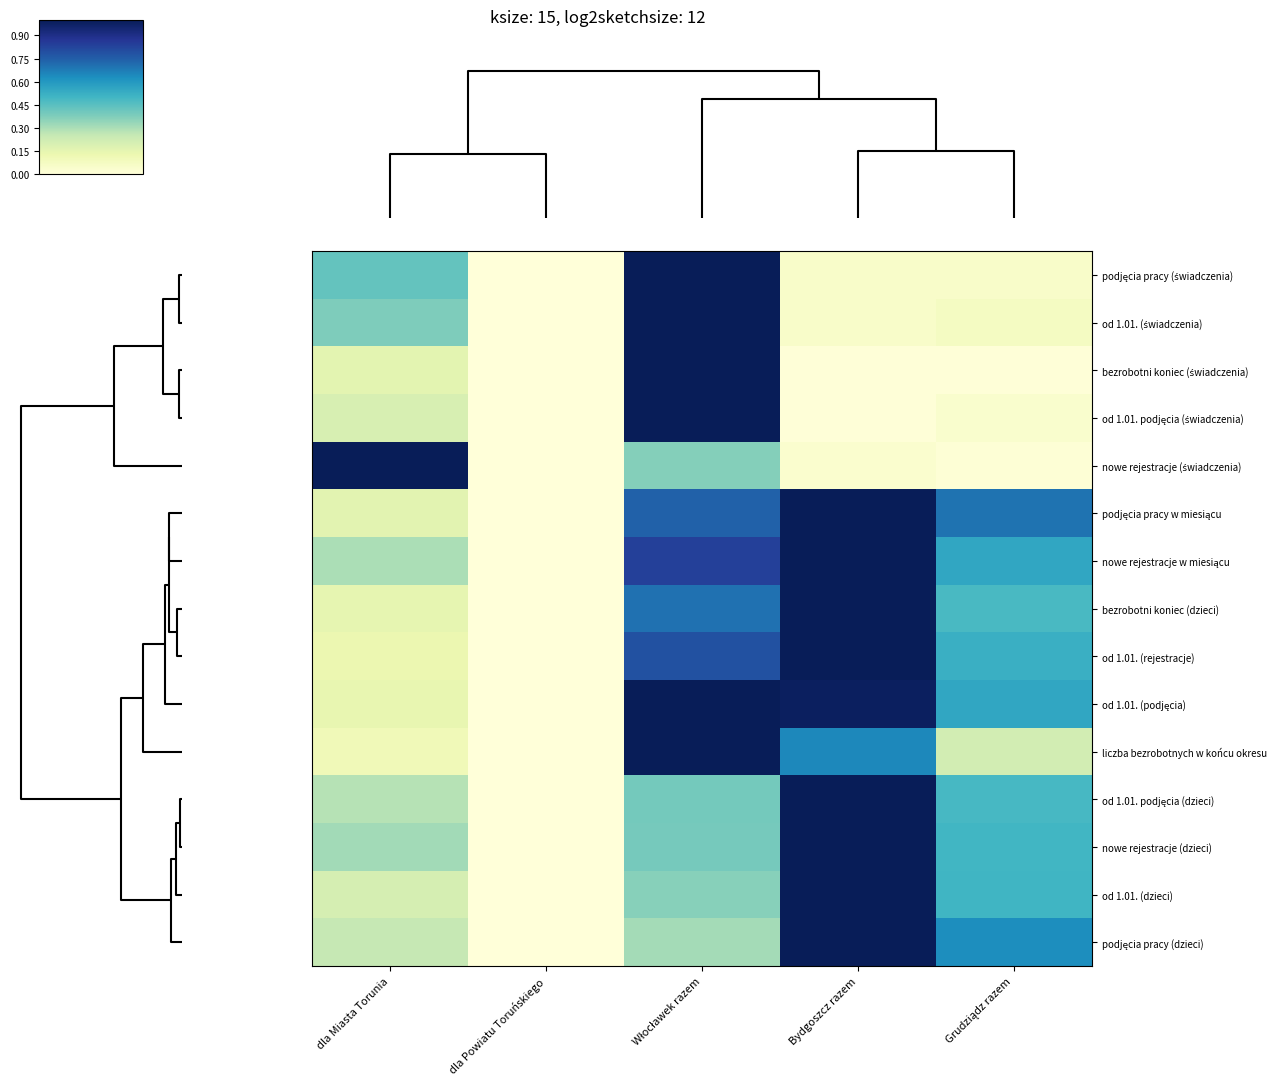

Which series has the largest total across all categories?

nowe rejestracje w miesiącu